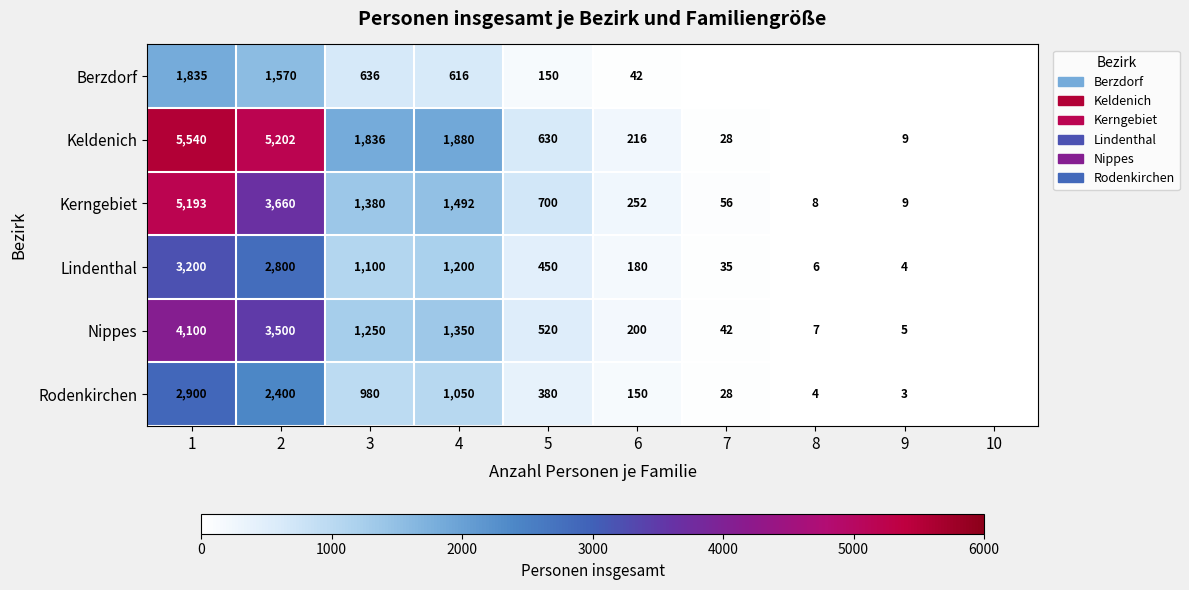

The value of Berzdorf at 5 is 230. True or false?

False